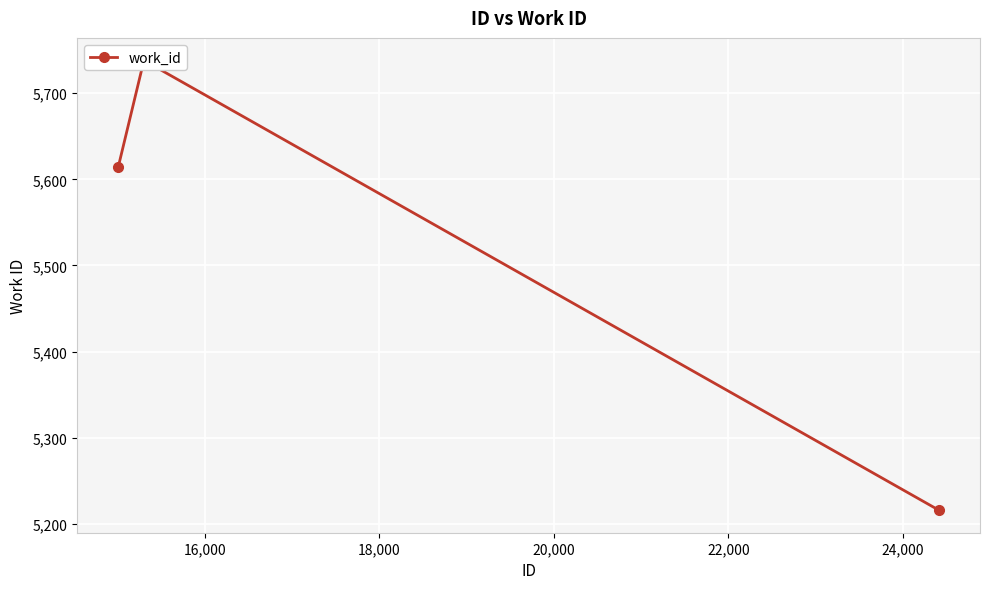

Is it true that the value at 16,000 is 5738?

True